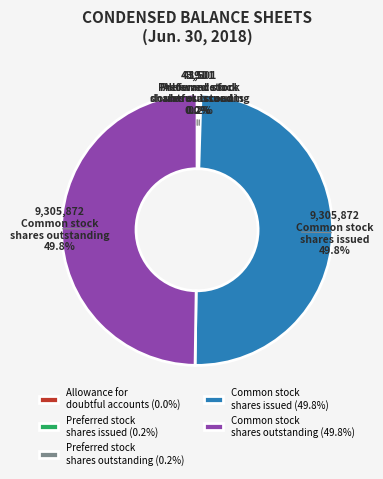

Approximately how many times larger is the value at Common stock shares outstanding (49.8%) compared to Common stock shares issued (49.8%)?

1.0